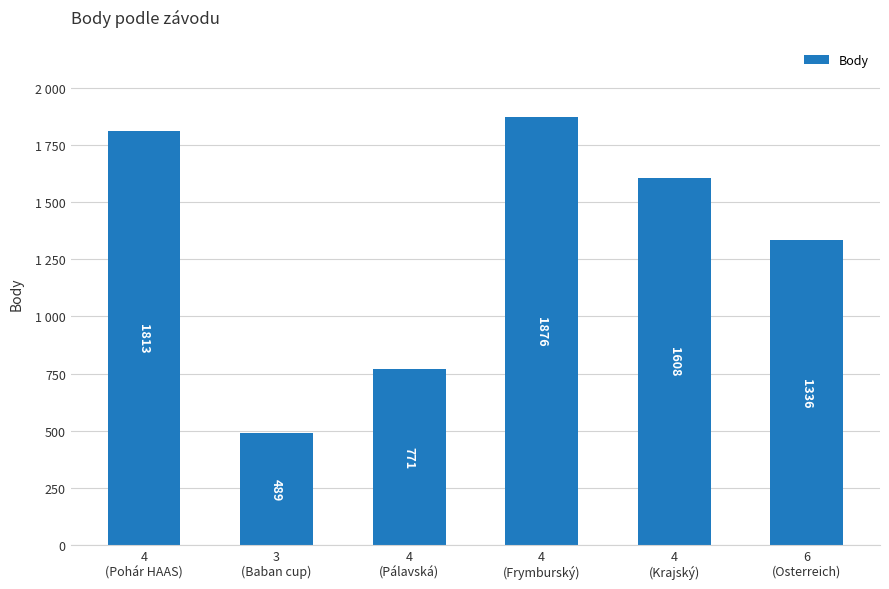

Does the chart contain any negative values?

No